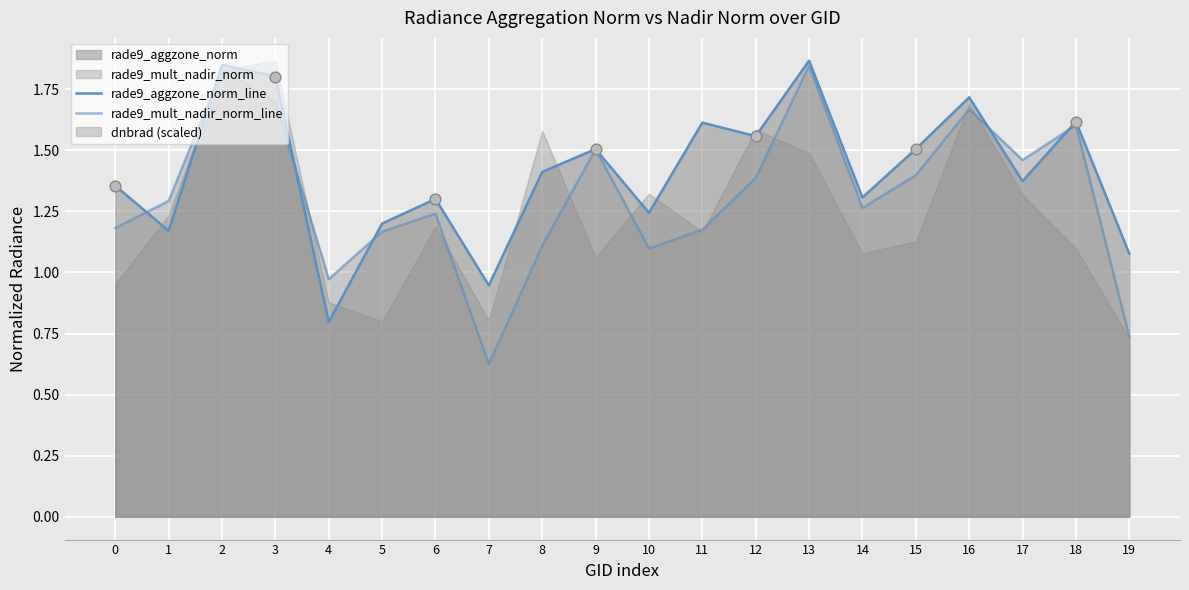

Which series has the largest total across all categories?

rade9_aggzone_norm_line